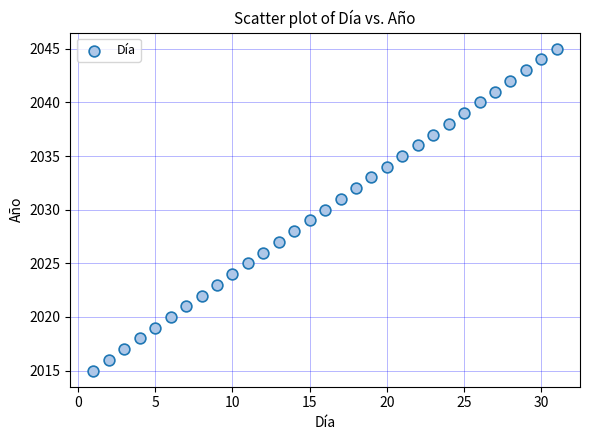

What is the range of Y values (max minus min)?

30